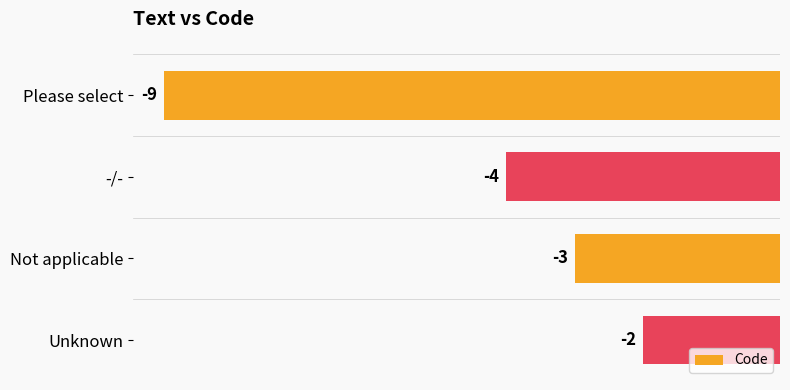

Reading top to bottom, what are all the values shown in this chart?

-9	-4	-3	-2